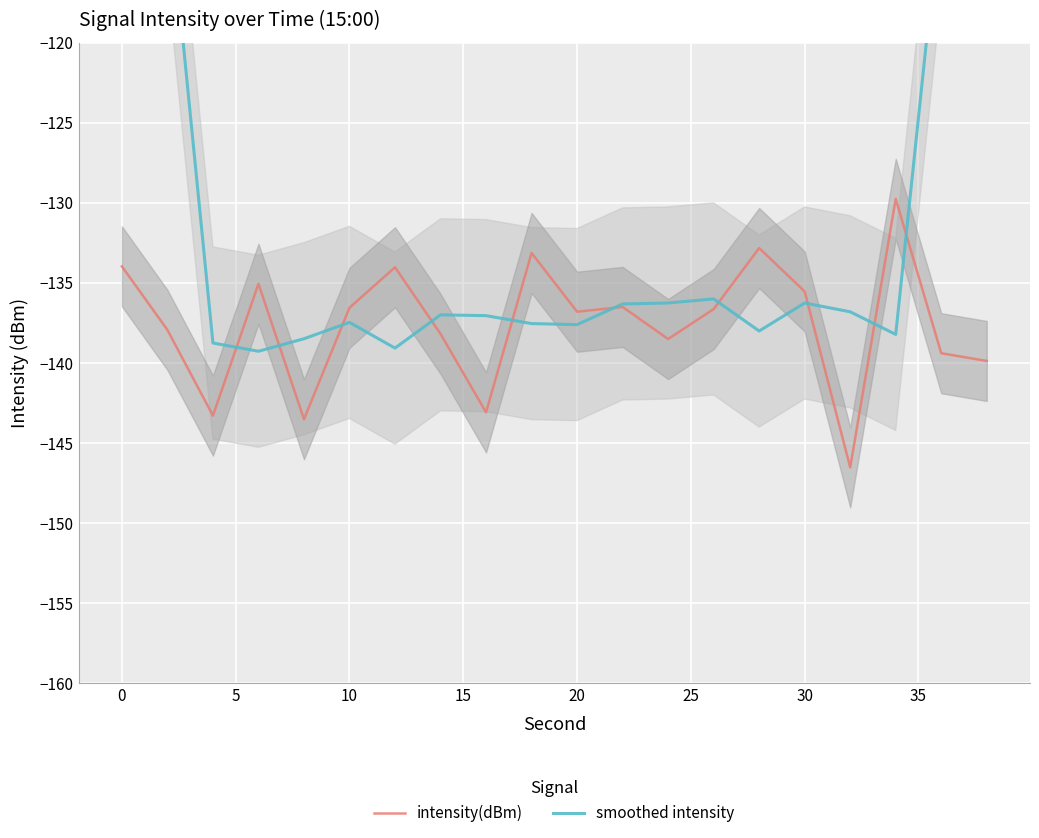

At 5, list the series in order from smallest to largest.

intensity(dBm), smoothed intensity